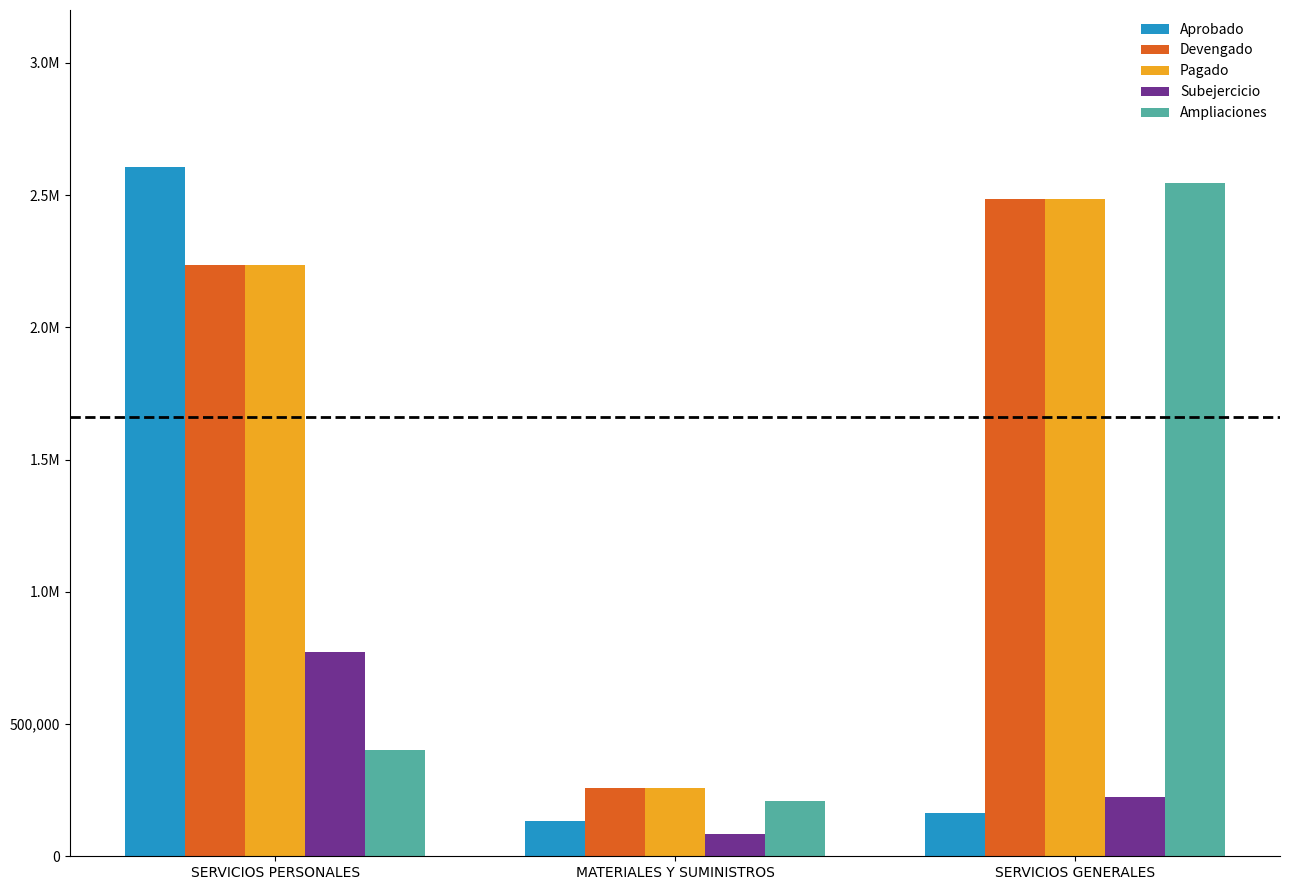

Reading left to right, list all the values displayed in this chart.

Aprobado: 2605075.2	132000.0	163375.8
Devengado: 2236446.8	259111.5	2483945.0
Pagado: 2236446.8	259111.5	2483945.0
Subejercicio: 771467.9	82579.0	225962.8
Ampliaciones: 402839.5	209690.5	2546532.0